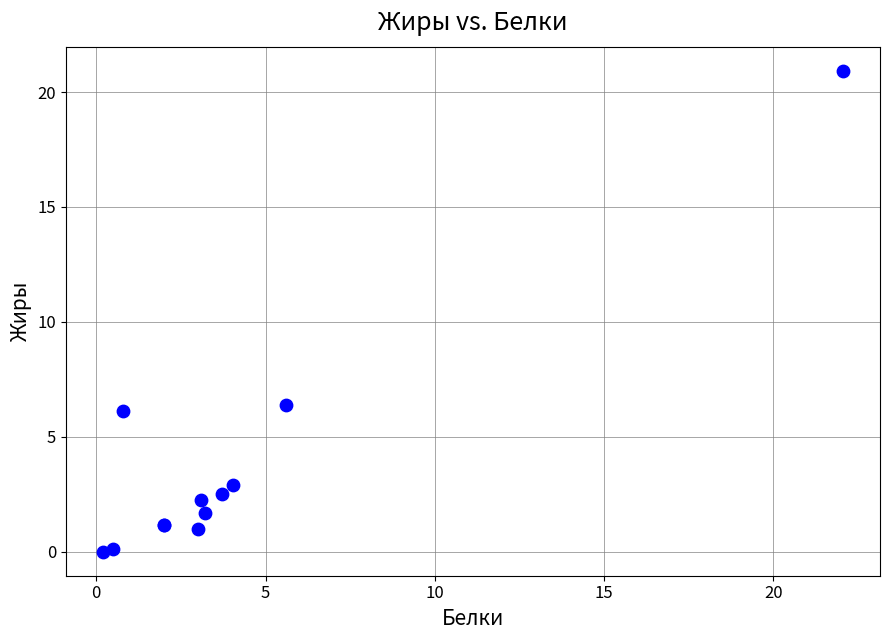

What Y value in the scatter plot is closest to 10?

6.4